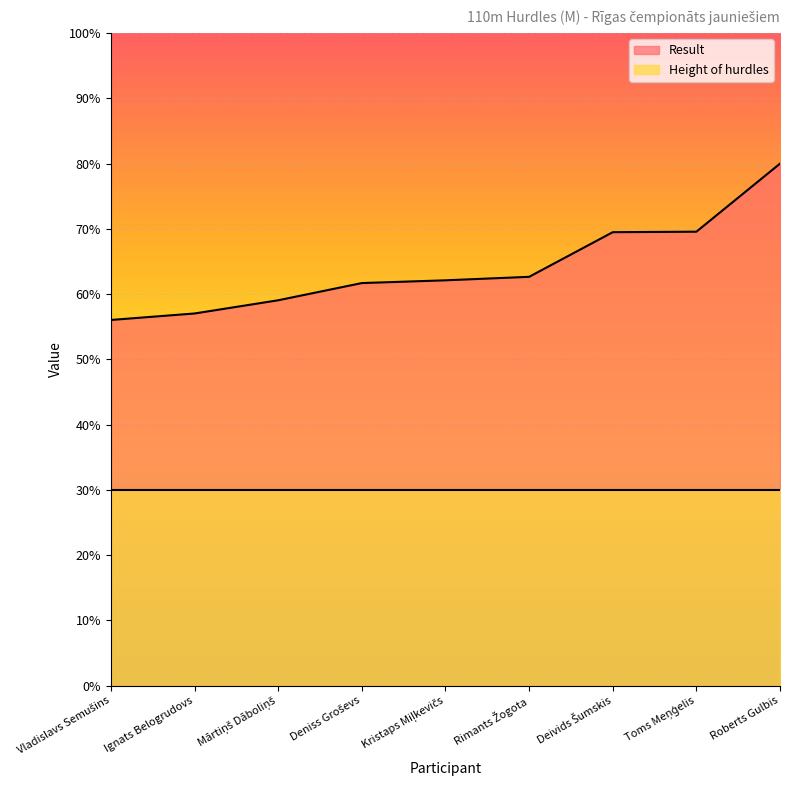

At which label is the value closest to 68?

Deivids Šumskis